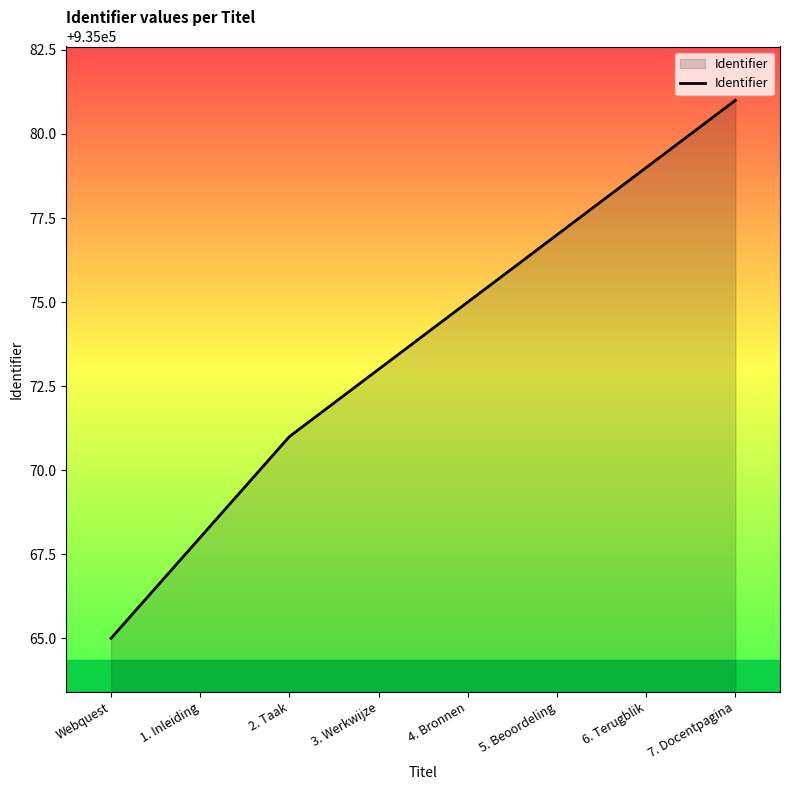

What is the sum of the values at 5. Beoordeling and Webquest?

1870142